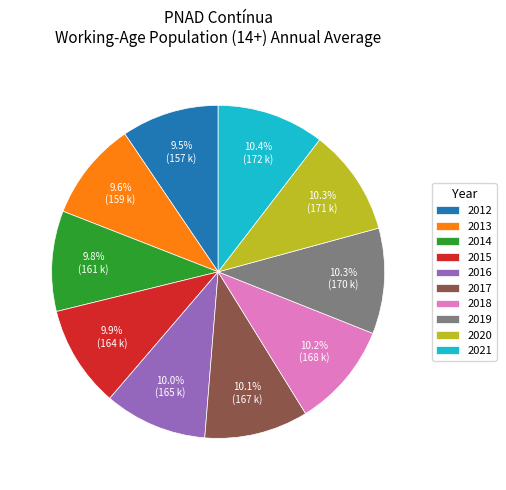

Is there any slice that represents more than half of the pie?

No